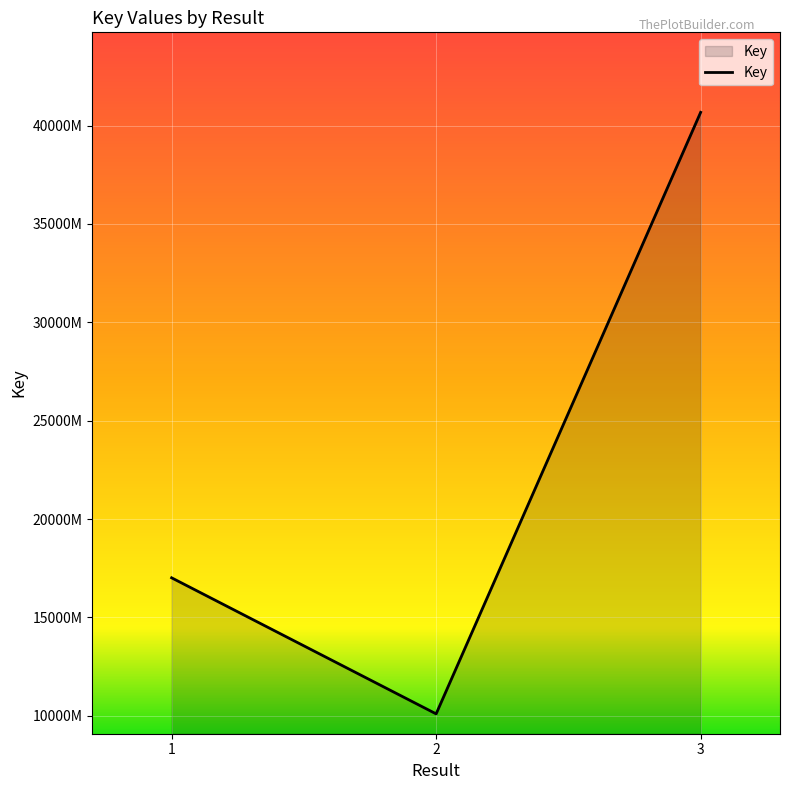

Rank the categories by value from lowest to highest.

2, 1, 3